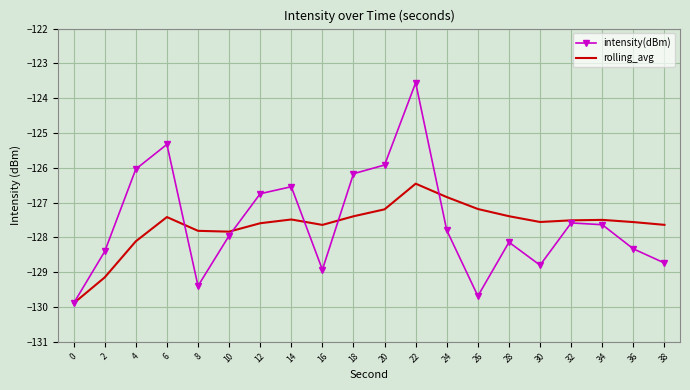

True or false: intensity(dBm) has more than 2 points higher than both neighbors.

True